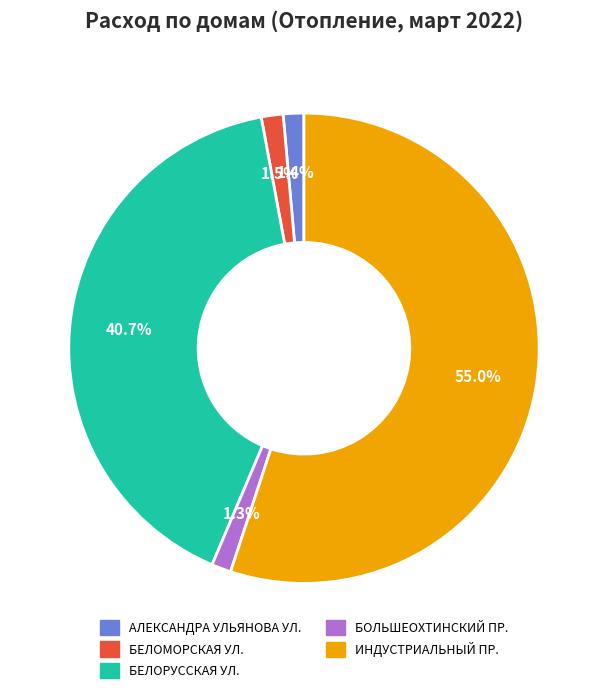

Is there a majority slice in this chart?

Yes